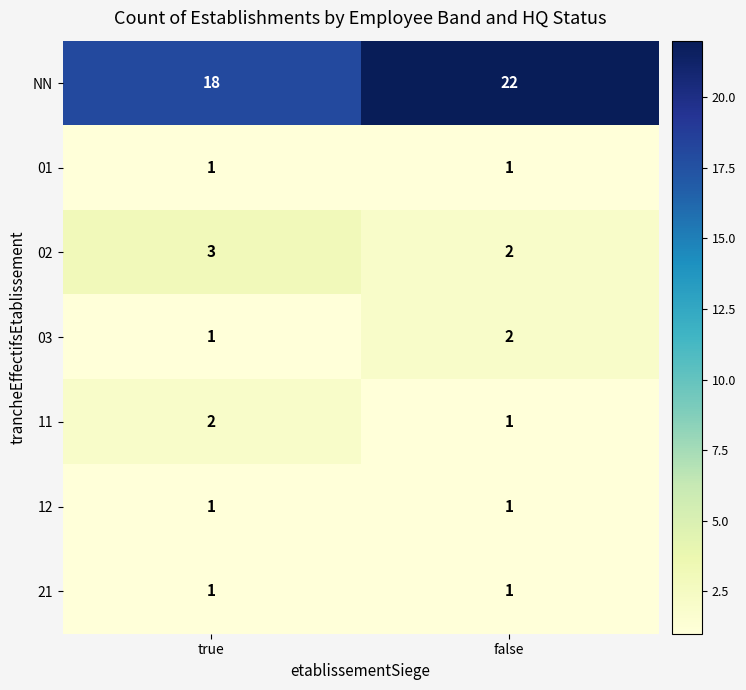

Count the number of data series in this chart.

7